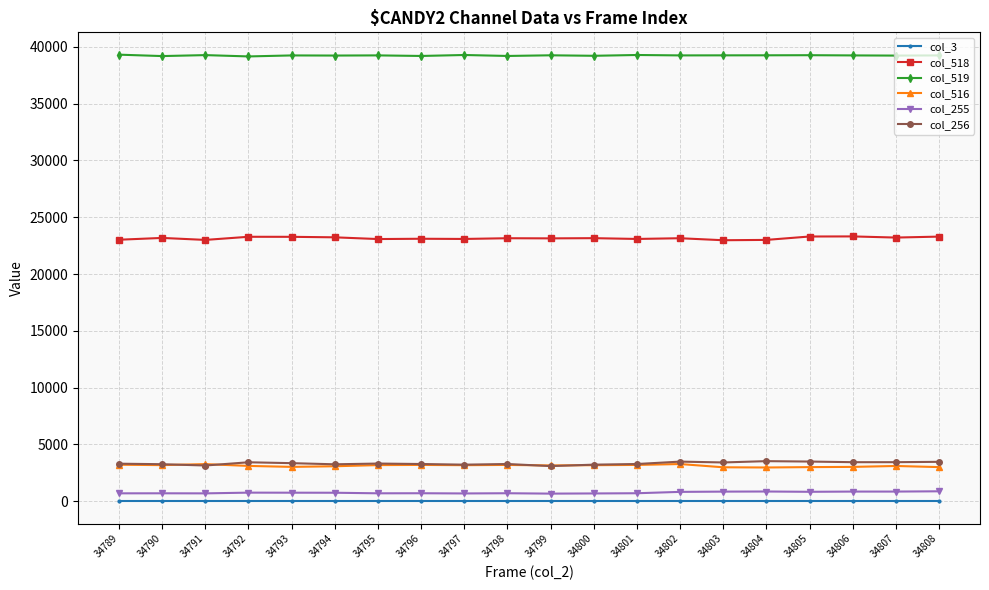

Count the number of categories in the chart.

20